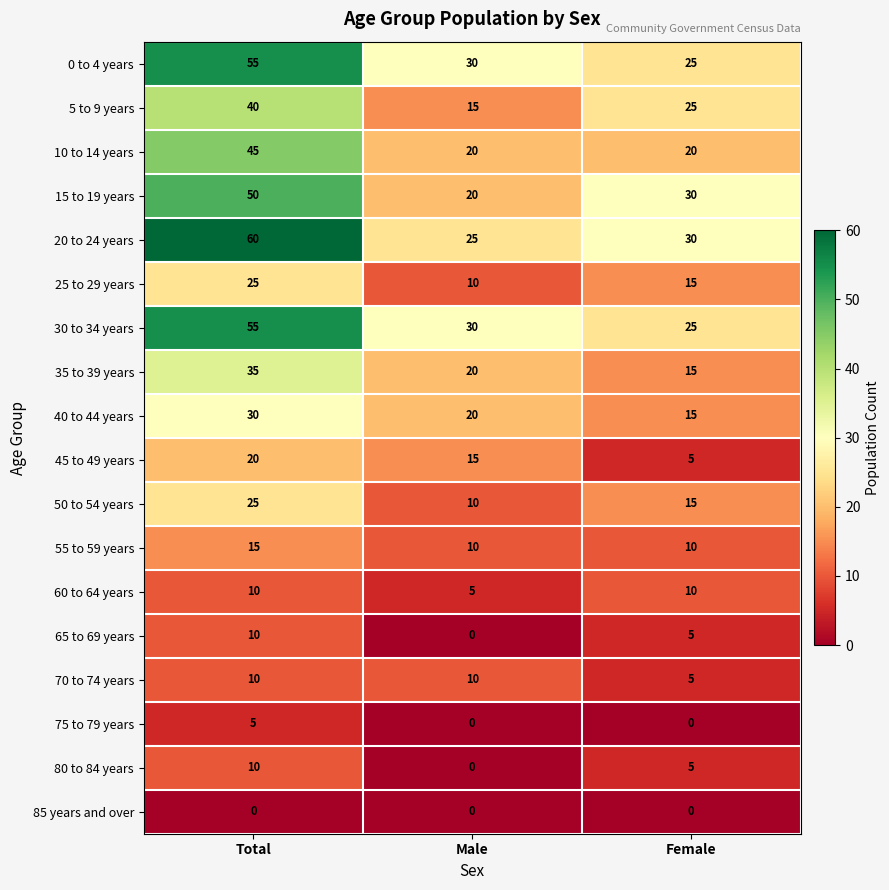

Which series has the largest range (max minus min)?

20 to 24 years